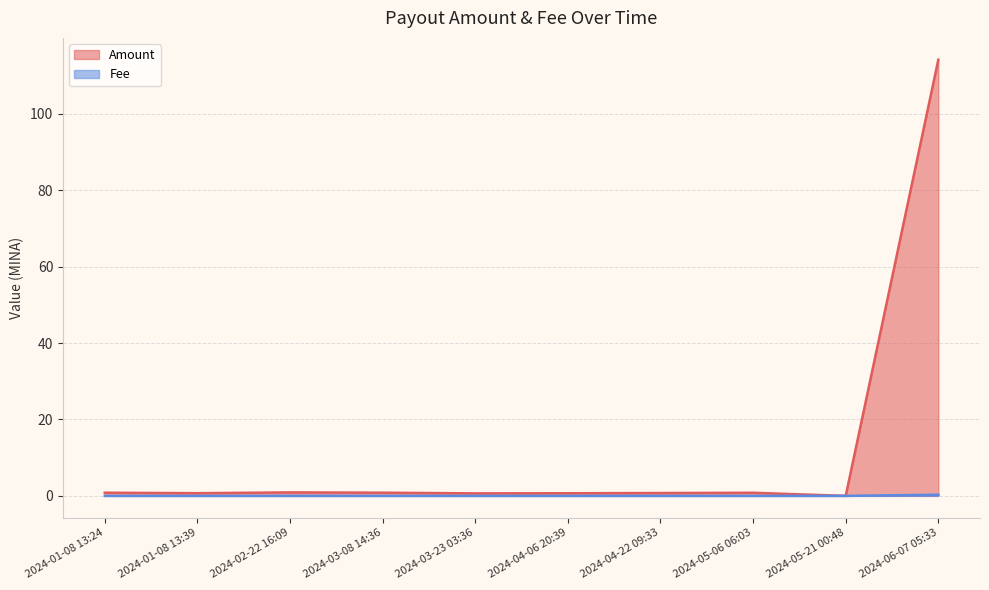

What is the difference between the highest and lowest values at 2024-04-22 09:33?

0.7